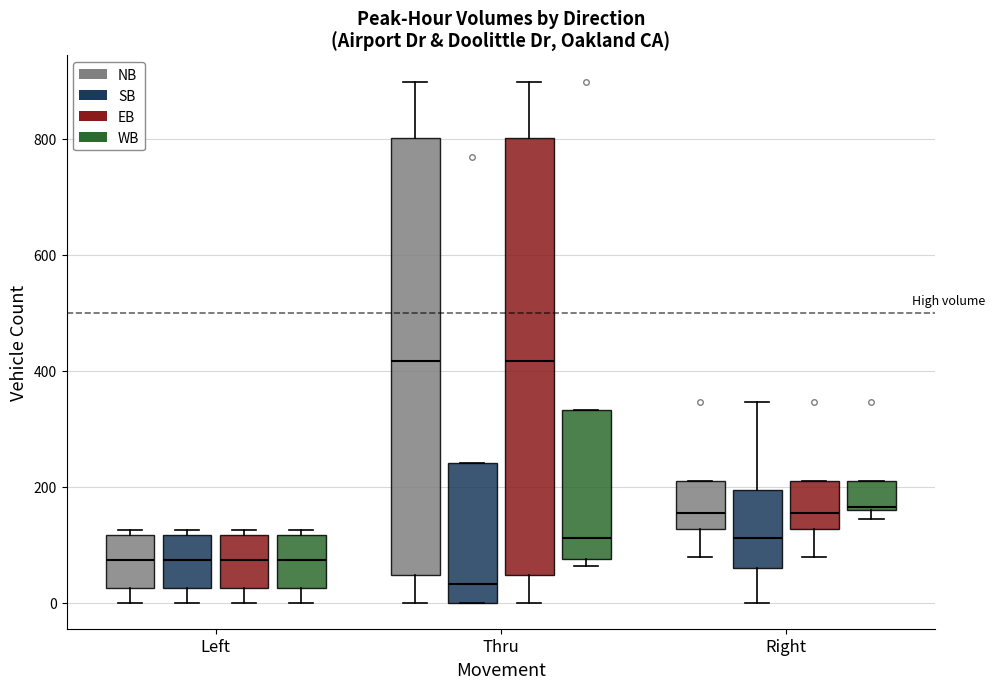

Reading left to right, read every box against the y-axis: the position of its median line, the range the box covers, and the ends of its whiskers. The values are not printed on the chart, so give them approximately, as read against the axis.

Left (NB): median 80, box 20 to 120, whiskers 0 to 120 (just above the box's upper edge)
Left (SB): median 80, box 20 to 120, whiskers 0 to 120 (just above the box's upper edge)
Left (EB): median 80, box 20 to 120, whiskers 0 to 120 (just above the box's upper edge)
Left (WB): median 80, box 20 to 120, whiskers 0 to 120 (just above the box's upper edge)
Thru (NB): median 420, box 40 to 800, whiskers 0 to 900
Thru (SB): median 40, box 0 to 240, whiskers 0 to 240
Thru (EB): median 420, box 40 to 800, whiskers 0 to 900
Thru (WB): median 120, box 80 to 340, whiskers 60 to 340
Right (NB): median 160, box 120 to 220, whiskers 80 to 220
Right (SB): median 120, box 60 to 200, whiskers 0 to 340
Right (EB): median 160, box 120 to 220, whiskers 80 to 220
Right (WB): median 160, box 160 to 220, whiskers 140 to 220